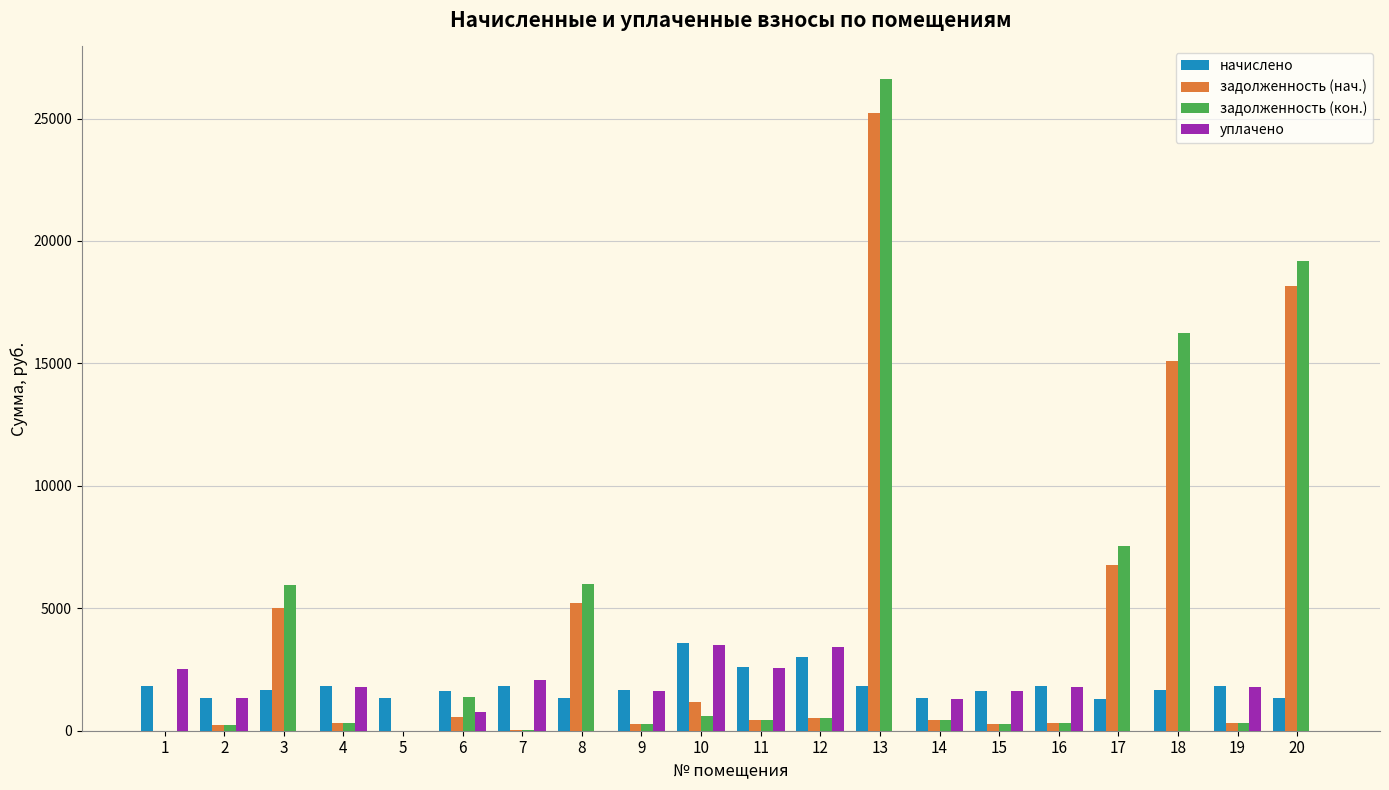

What is the highest value of the задолженность (кон.) series?

26613.3